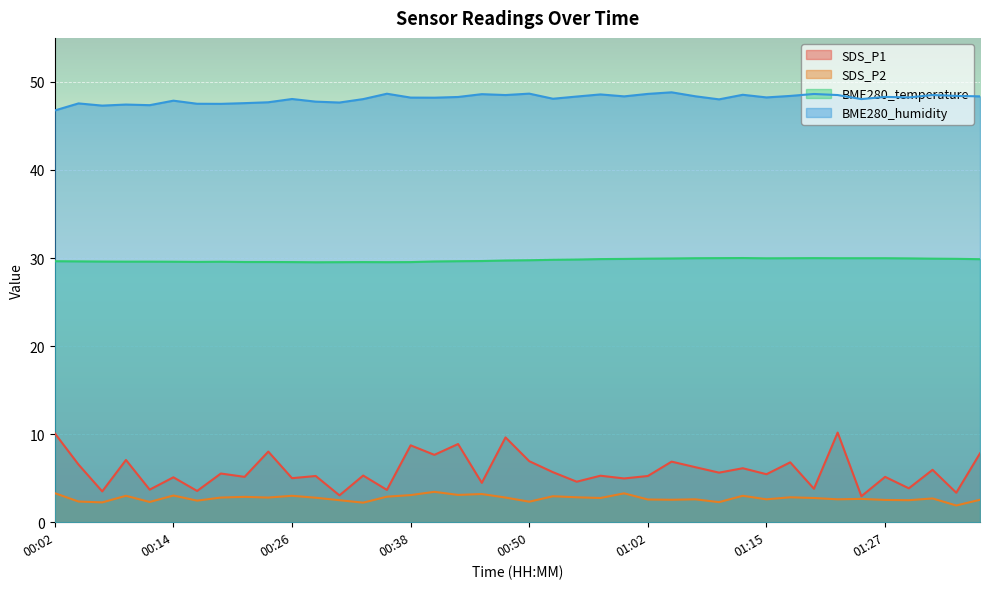

Reading right to left, extract all data points from this chart.

SDS_P1: 7.8	3.4	6.0	3.9	5.2	3.0	10.2	3.8	6.8	5.5	6.1	5.6	6.2	6.9	5.2	5.0	5.3	4.6	5.7	6.9	9.6	4.5	8.9	7.7	8.7	3.7	5.3	3.0	5.2	5.0	8.0	5.2	5.5	3.5	5.1	3.7	7.1	3.5	6.5	10.1
SDS_P2: 2.5	1.9	2.7	2.5	2.5	2.6	2.6	2.8	2.8	2.6	3.0	2.3	2.6	2.5	2.6	3.3	2.8	2.8	3.0	2.3	2.8	3.2	3.1	3.5	3.1	2.9	2.2	2.5	2.8	3.0	2.8	2.9	2.8	2.5	3.0	2.3	3.0	2.2	2.4	3.3
BME280_temperature: 29.9	29.9	29.9	30.0	30.0	30.0	30.0	30.0	30.0	30.0	30.0	30.0	30.0	29.9	29.9	29.9	29.9	29.8	29.8	29.8	29.7	29.7	29.6	29.6	29.5	29.5	29.5	29.5	29.5	29.5	29.6	29.6	29.6	29.6	29.6	29.6	29.6	29.6	29.6	29.6
BME280_humidity: 48.4	48.4	48.5	48.2	48.3	48.0	48.5	48.6	48.4	48.2	48.5	48.0	48.4	48.8	48.6	48.4	48.6	48.3	48.1	48.7	48.5	48.6	48.3	48.2	48.2	48.7	48.0	47.7	47.8	48.1	47.7	47.6	47.5	47.5	47.9	47.4	47.4	47.3	47.6	46.8